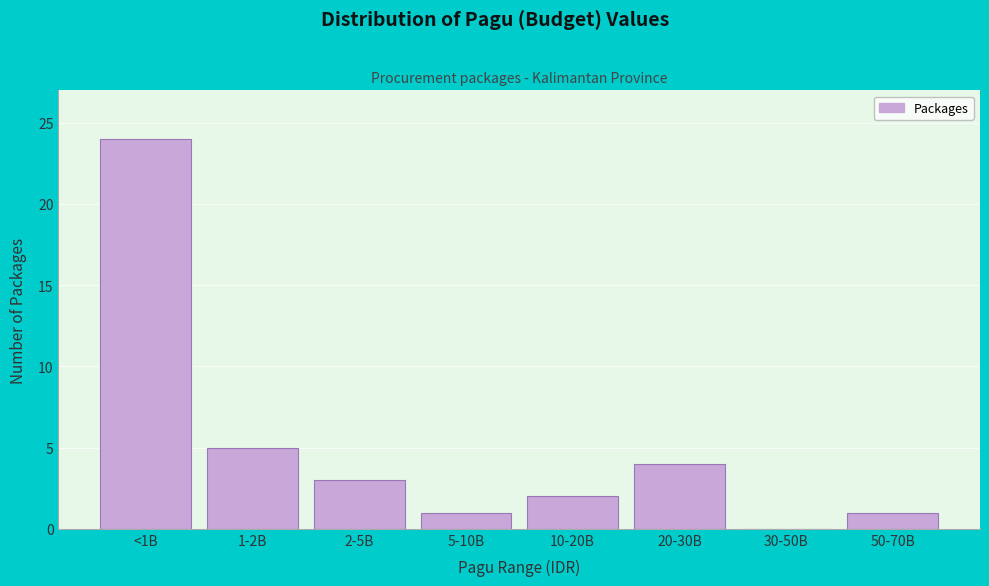

Reading left to right, extract all data points from this chart.

<1B=24	1-2B=5	2-5B=3	5-10B=1	10-20B=2	20-30B=4	30-50B=0	50-70B=1